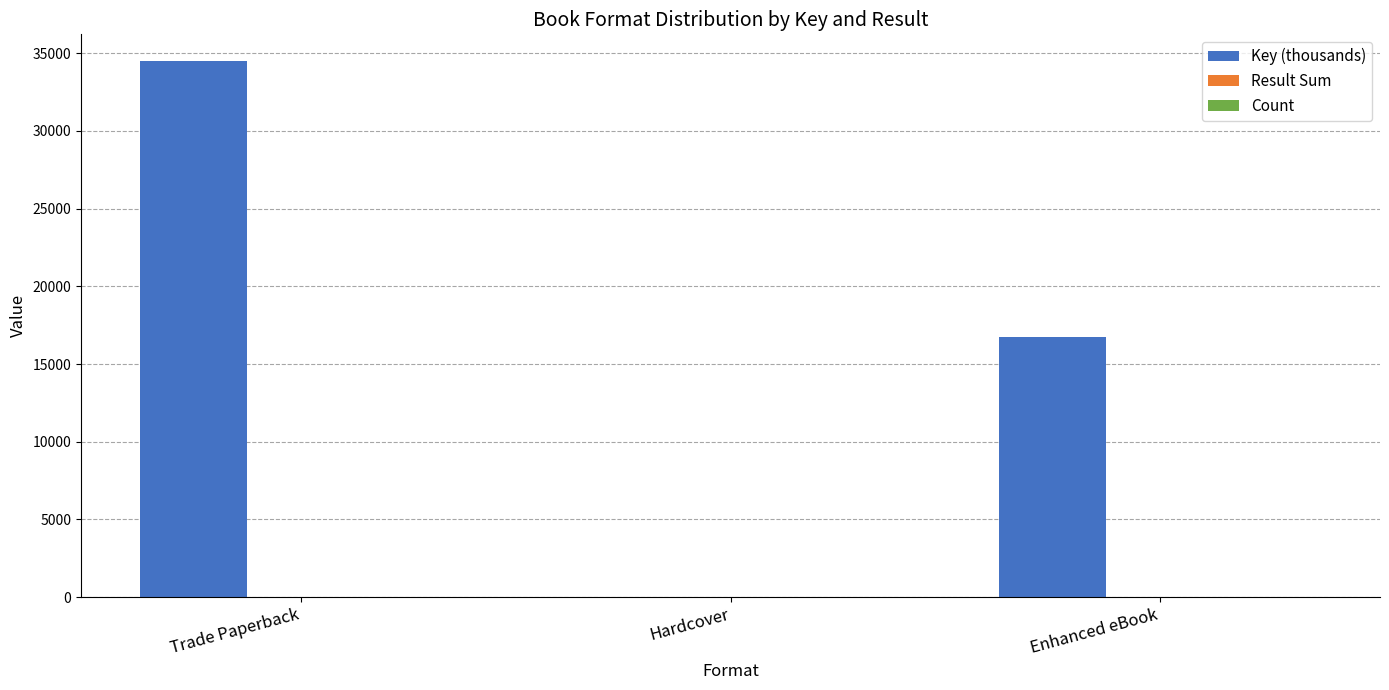

Is it true that Key (thousands) equals 16463 at Trade Paperback?

False